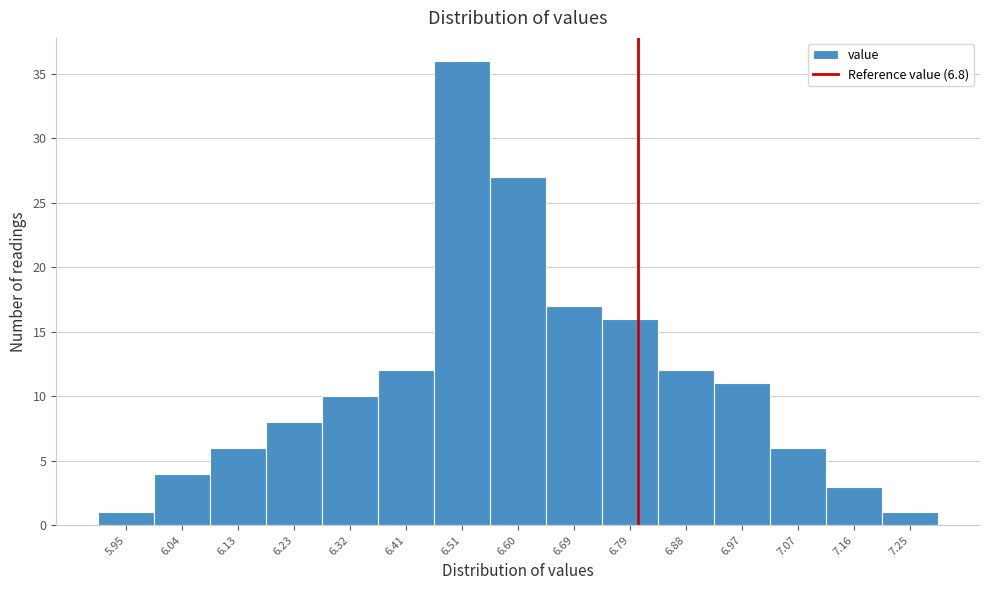

Reading left to right, transcribe this chart: for each bar, give the range it covers on the x-axis and its height. Neither the bar edges nor the heights are printed on the chart, so give them approximately, as read against the axes.

5.90 to 5.99: 1
5.99 to 6.09: 4
6.09 to 6.18: 6
6.18 to 6.27: 8
6.27 to 6.37: 10
6.37 to 6.46: 12
6.46 to 6.55: 36
6.55 to 6.65: 27
6.65 to 6.74: 17
6.74 to 6.83: 16
6.83 to 6.93: 12
6.93 to 7.02: 11
7.02 to 7.11: 6
7.11 to 7.21: 3
7.21 to 7.30: 1